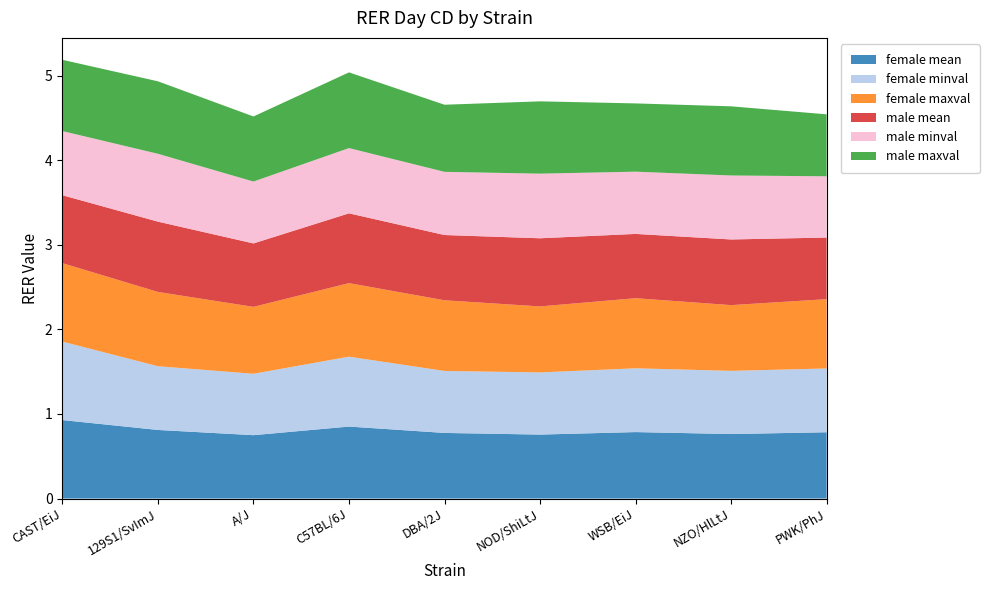

Reading right to left, extract all data points from this chart.

female mean: PWK/PhJ=0.8	NZO/HlLtJ=0.8	WSB/EiJ=0.8	NOD/ShiLtJ=0.8	DBA/2J=0.8	C57BL/6J=0.9	A/J=0.7	129S1/SvImJ=0.8	CAST/EiJ=0.9
female minval: PWK/PhJ=0.8	NZO/HlLtJ=0.7	WSB/EiJ=0.8	NOD/ShiLtJ=0.7	DBA/2J=0.7	C57BL/6J=0.8	A/J=0.7	129S1/SvImJ=0.8	CAST/EiJ=0.9
female maxval: PWK/PhJ=0.8	NZO/HlLtJ=0.8	WSB/EiJ=0.8	NOD/ShiLtJ=0.8	DBA/2J=0.8	C57BL/6J=0.9	A/J=0.8	129S1/SvImJ=0.9	CAST/EiJ=0.9
male mean: PWK/PhJ=0.7	NZO/HlLtJ=0.8	WSB/EiJ=0.8	NOD/ShiLtJ=0.8	DBA/2J=0.8	C57BL/6J=0.8	A/J=0.8	129S1/SvImJ=0.8	CAST/EiJ=0.8
male minval: PWK/PhJ=0.7	NZO/HlLtJ=0.8	WSB/EiJ=0.7	NOD/ShiLtJ=0.8	DBA/2J=0.7	C57BL/6J=0.8	A/J=0.7	129S1/SvImJ=0.8	CAST/EiJ=0.8
male maxval: PWK/PhJ=0.7	NZO/HlLtJ=0.8	WSB/EiJ=0.8	NOD/ShiLtJ=0.9	DBA/2J=0.8	C57BL/6J=0.9	A/J=0.8	129S1/SvImJ=0.9	CAST/EiJ=0.8